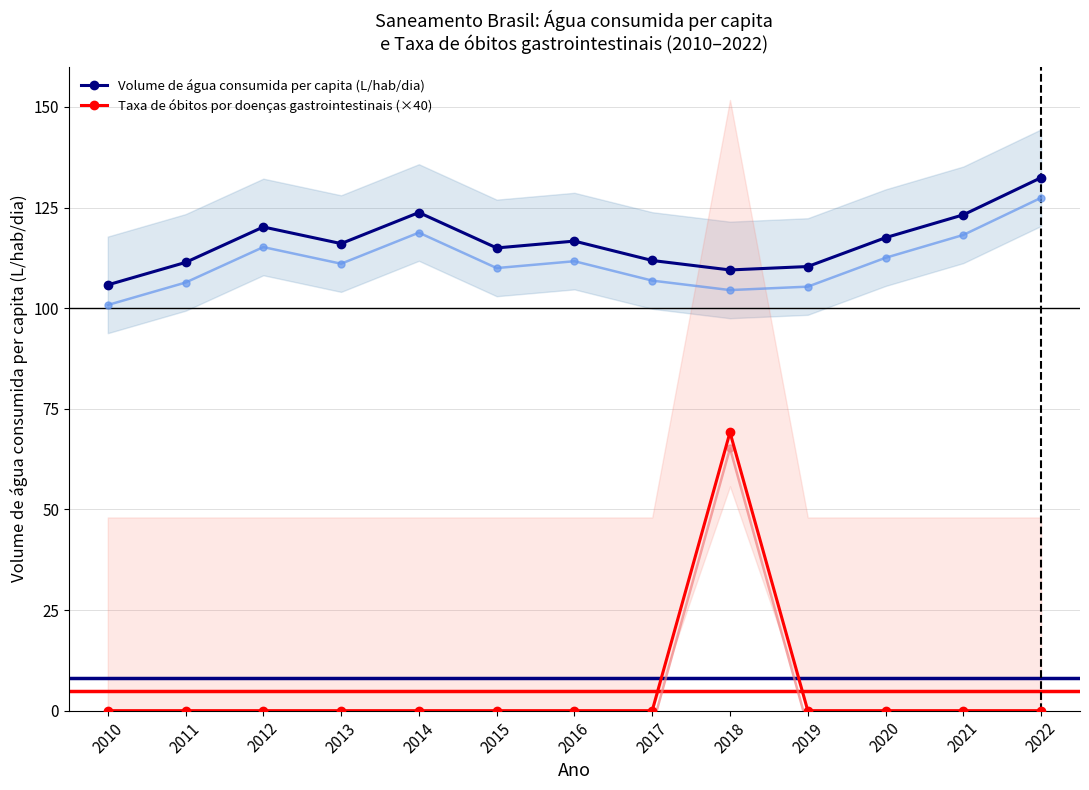

At which label does Volume de água consumida per capita (L/hab/dia) reach its minimum?

2010